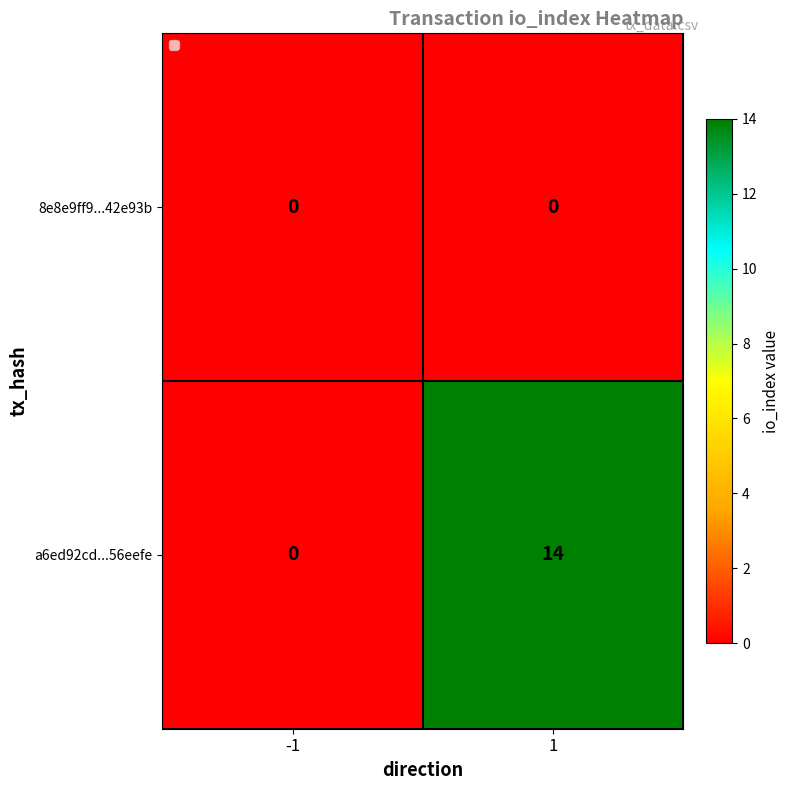

Rank the series by their average value, from lowest to highest.

8e8e9ff9...42e93b, a6ed92cd...56eefe